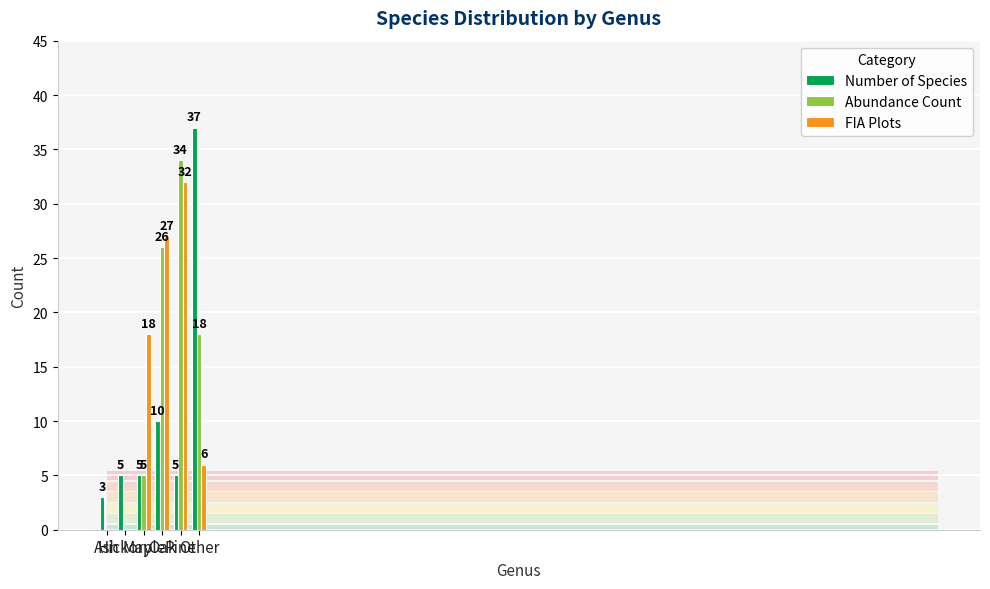

What is the average value of the FIA Plots series?

14